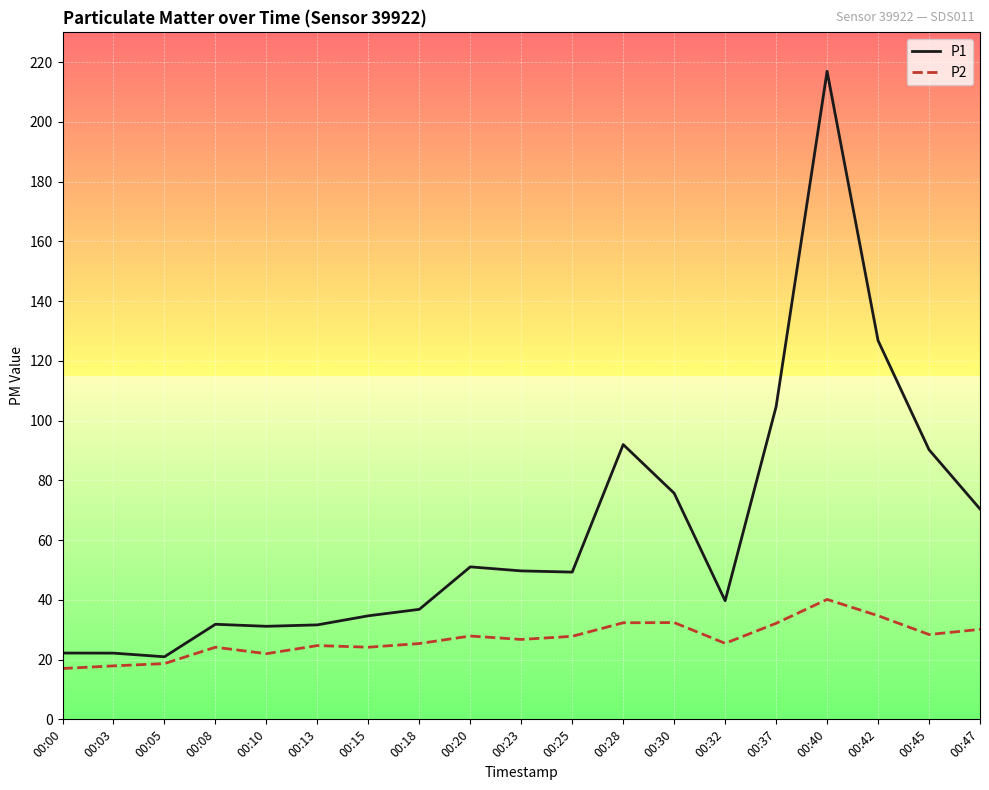

The value of P2 at 00:08 is 7.6. True or false?

False